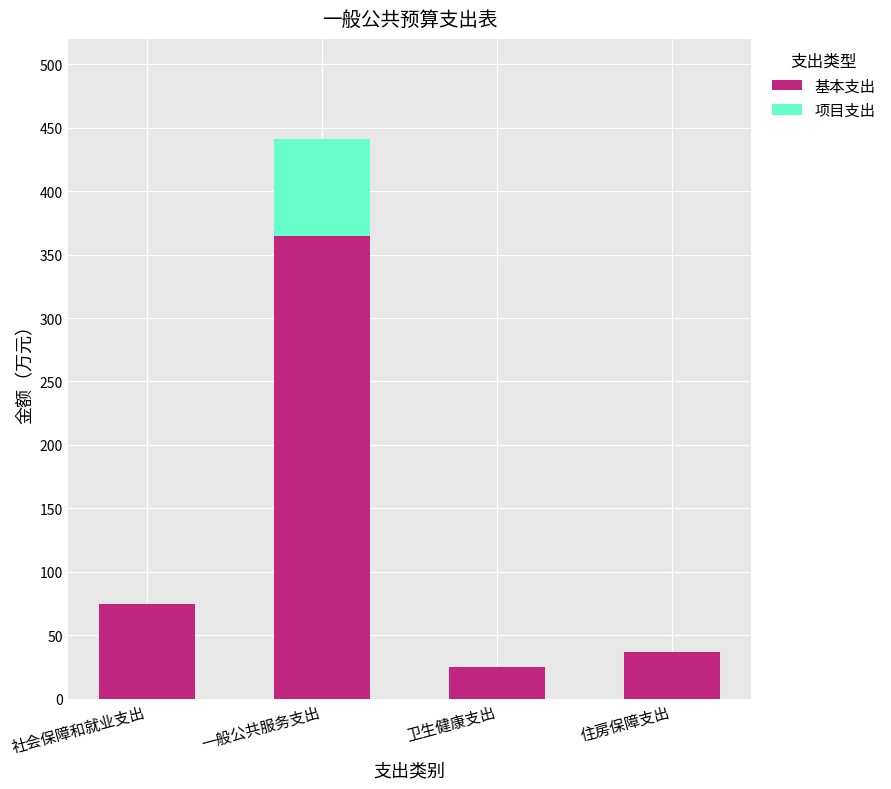

What is the sum of all 基本支出 values?

501.1